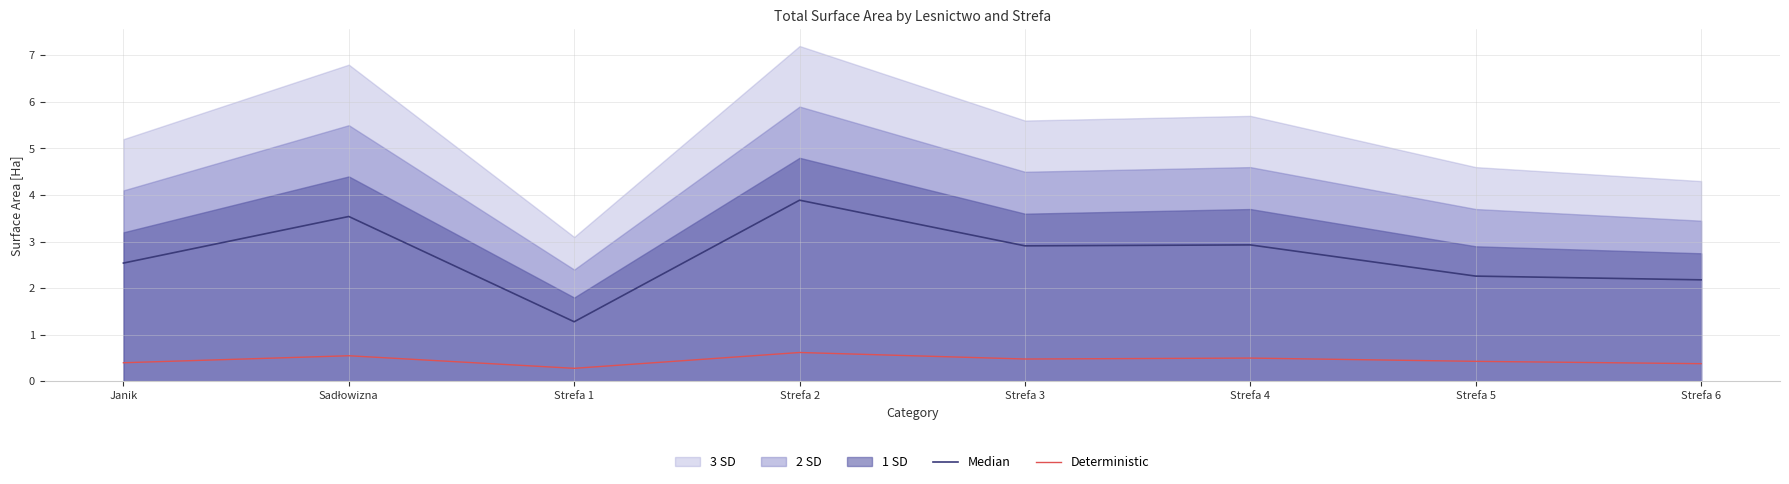

True or false: Median and Deterministic intersect in this chart.

False